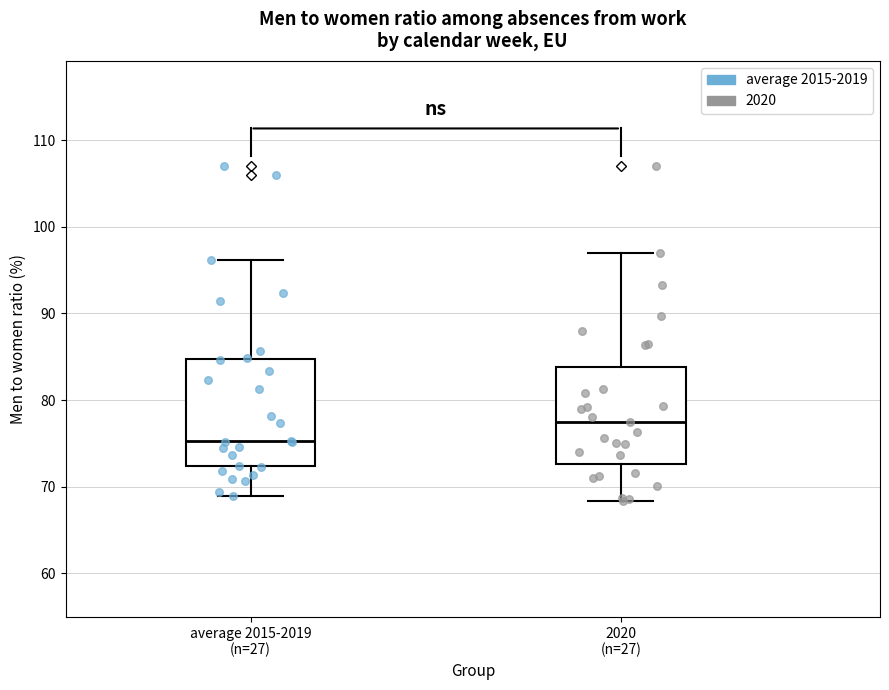

Which box's median line is the highest?

2020 (n=27)